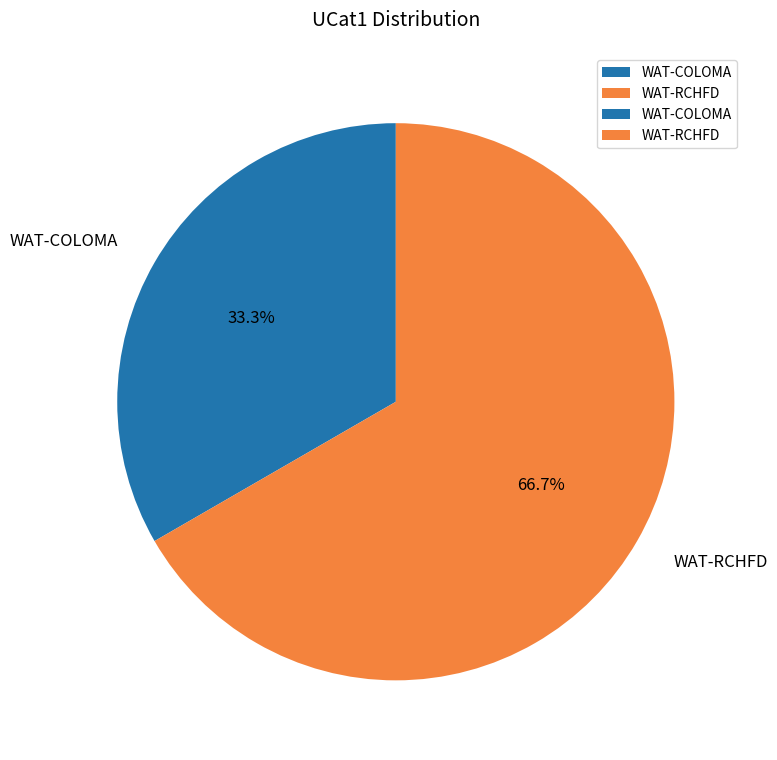

Is it true that WAT-COLOMA is 28% of the pie?

False